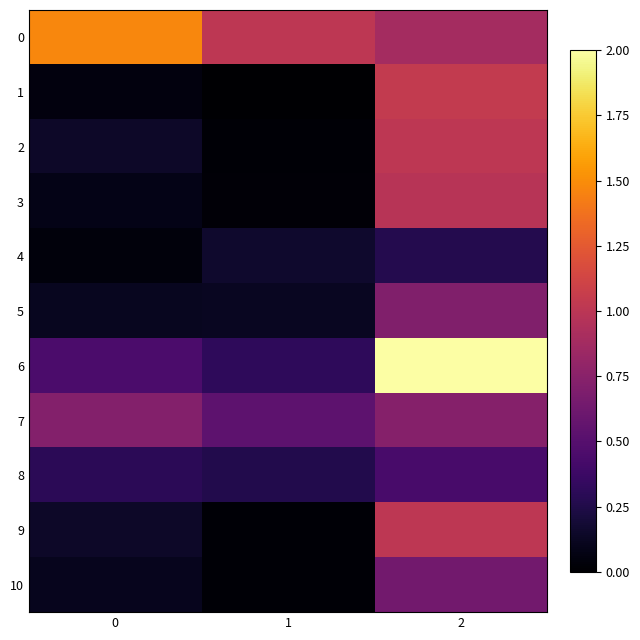

Reading left to right, what are all the values shown in this chart?

0: 0=1.5	1=1.0	2=0.9
1: 0=0.1	1=0.0	2=1.0
2: 0=0.1	1=0.0	2=1.0
3: 0=0.1	1=0.0	2=1.0
4: 0=0.0	1=0.2	2=0.3
5: 0=0.1	1=0.1	2=0.7
6: 0=0.4	1=0.3	2=2.0
7: 0=0.7	1=0.5	2=0.7
8: 0=0.3	1=0.3	2=0.4
9: 0=0.1	1=0.0	2=1.0
10: 0=0.1	1=0.0	2=0.6